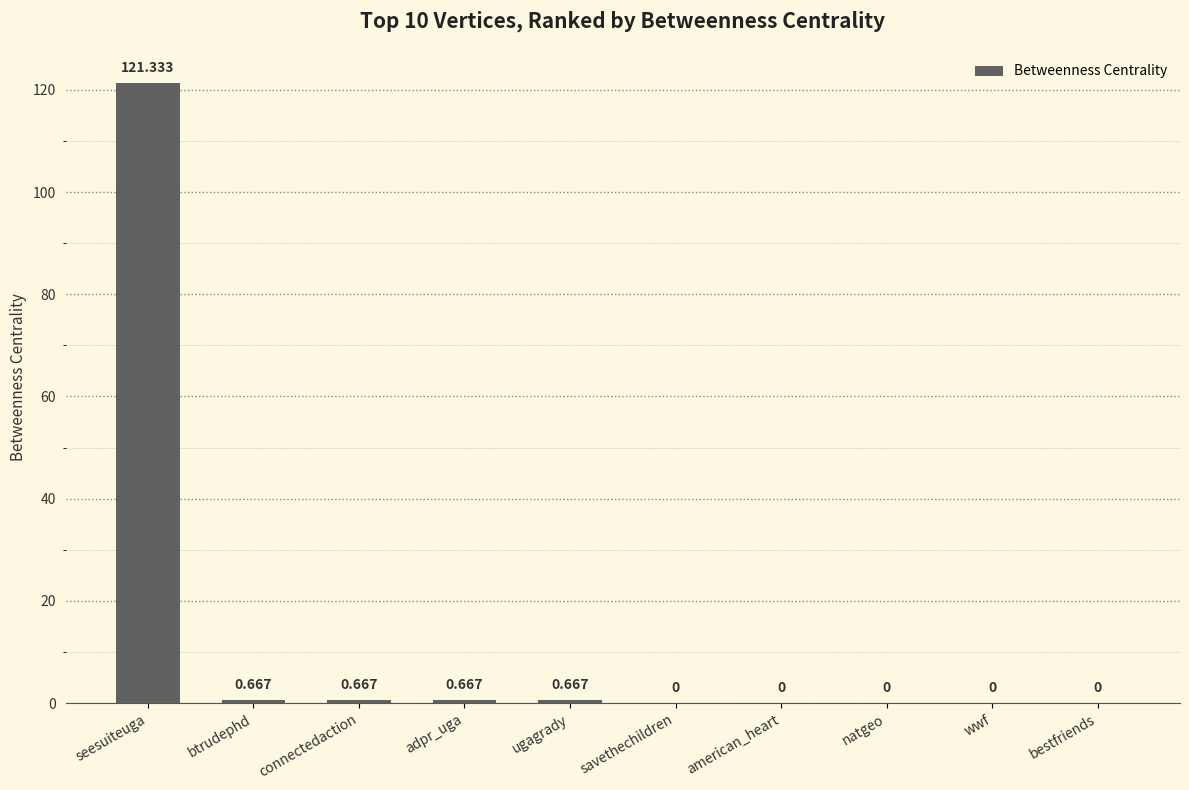

Which has a higher value, savethechildren or ugagrady?

ugagrady